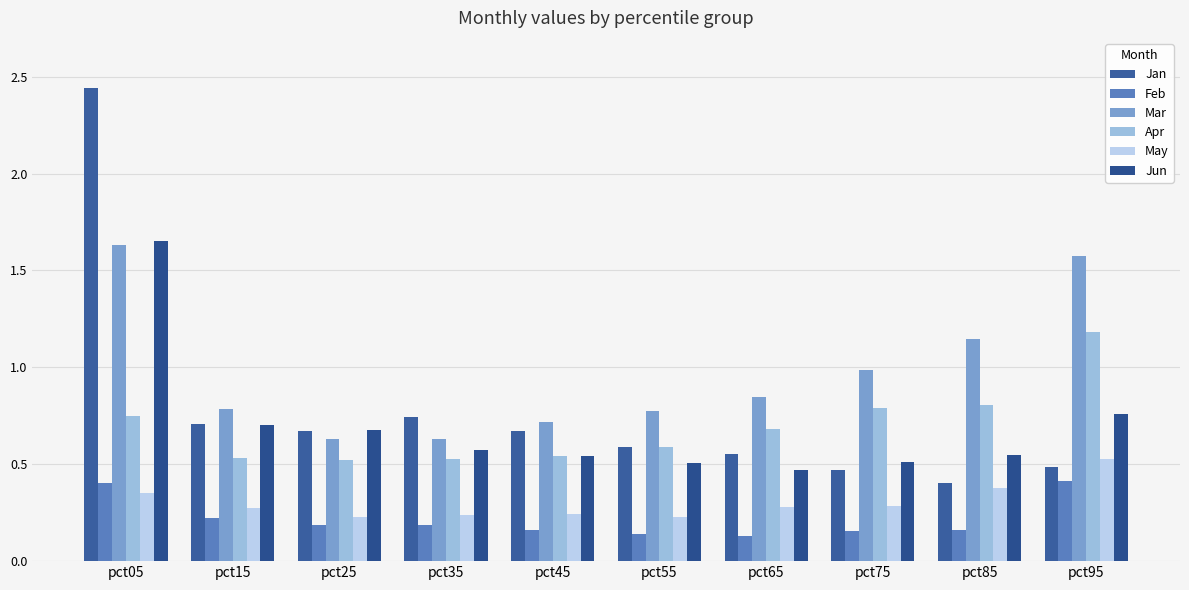

How many bars are there in each group?

6